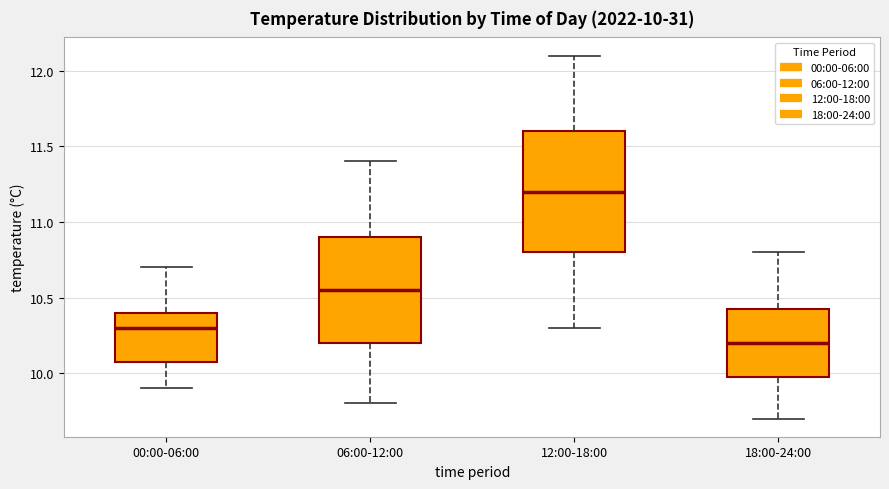

Which box is the tallest, from its lower edge to its upper edge?

12:00-18:00